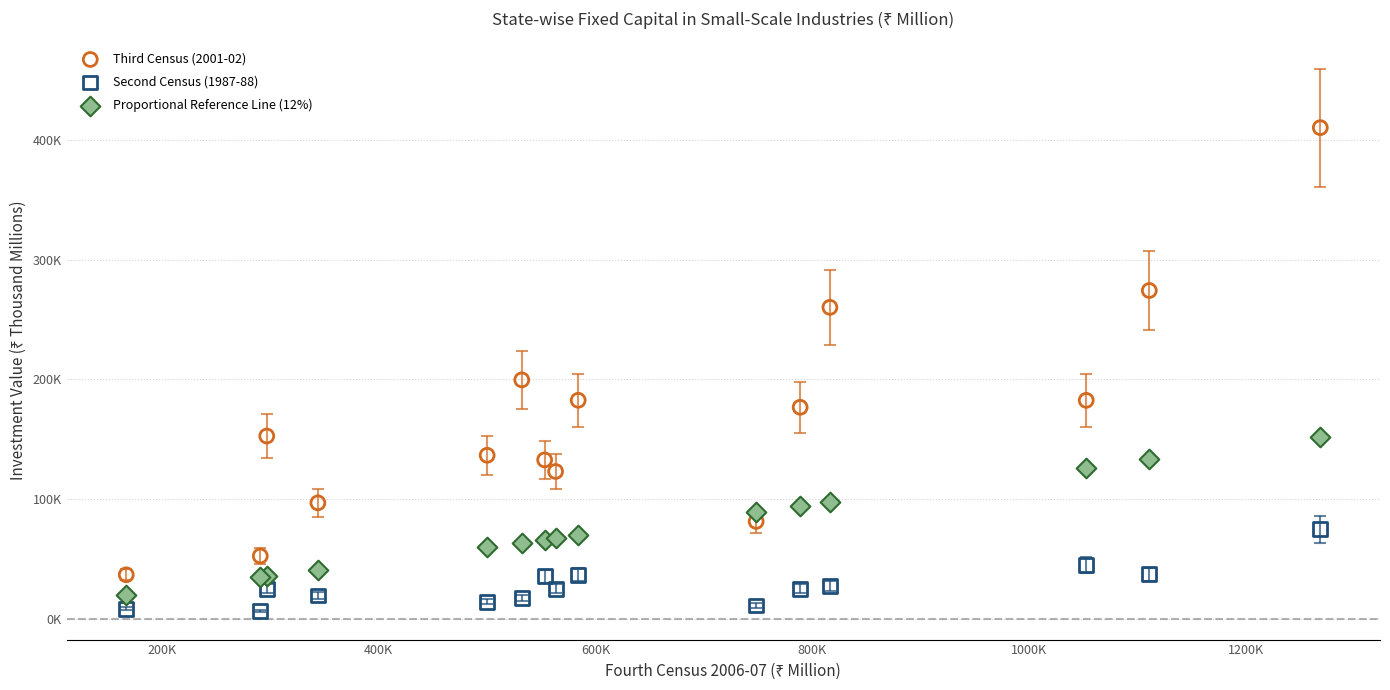

What are all the series names shown in the legend?

Third Census (2001-02), Second Census (1987-88), Proportional Reference Line (12%)